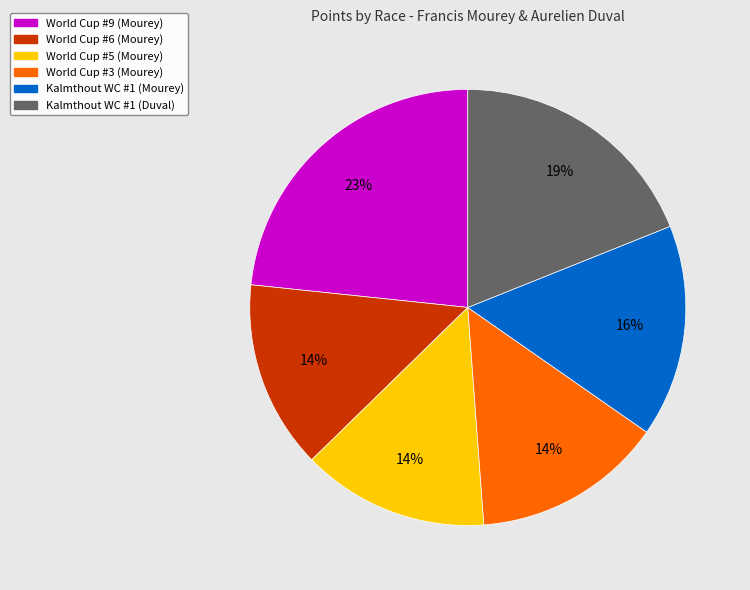

Is it true that World Cup #9 (Mourey) is 23% of the pie?

True